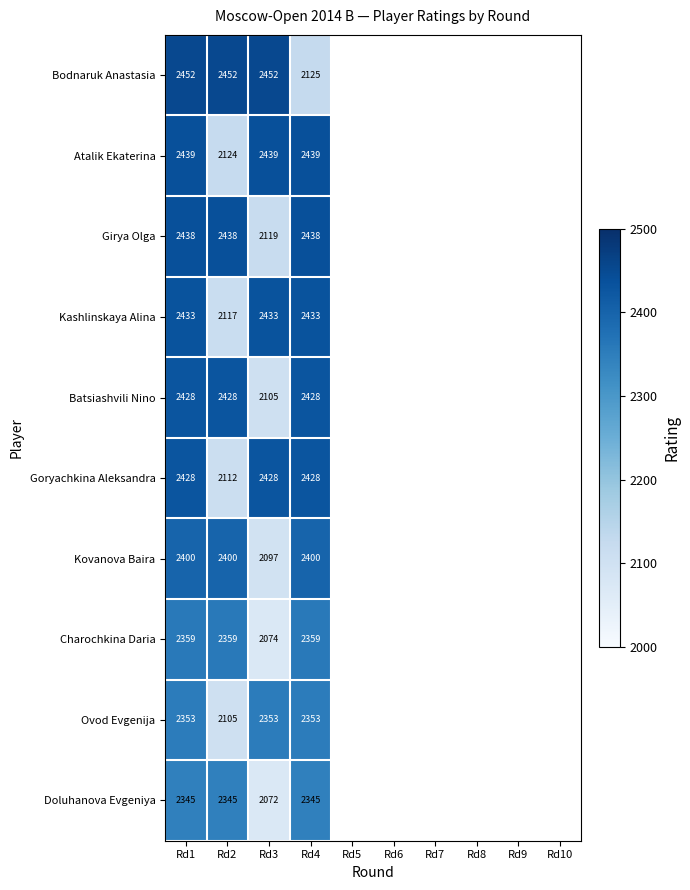

The value of Ovod Evgenija at Rd4 is 3085. True or false?

False